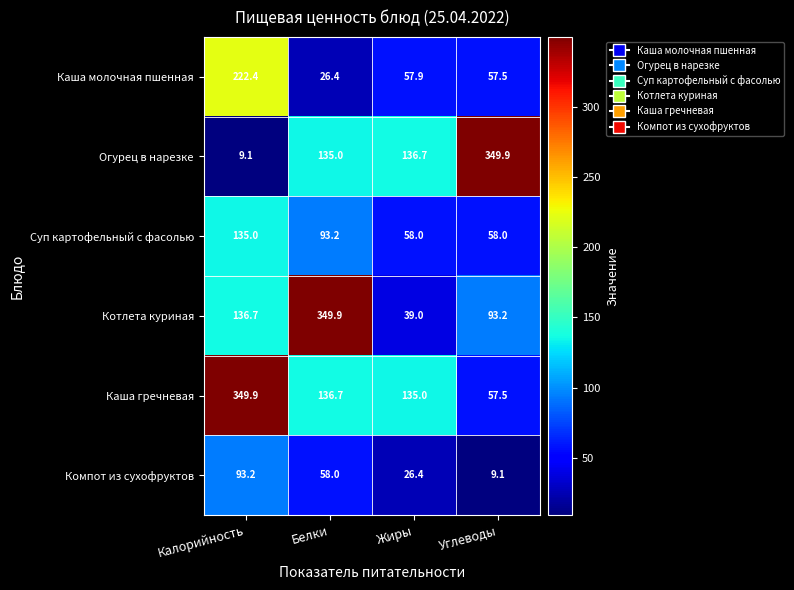

Count the number of categories in the chart.

4